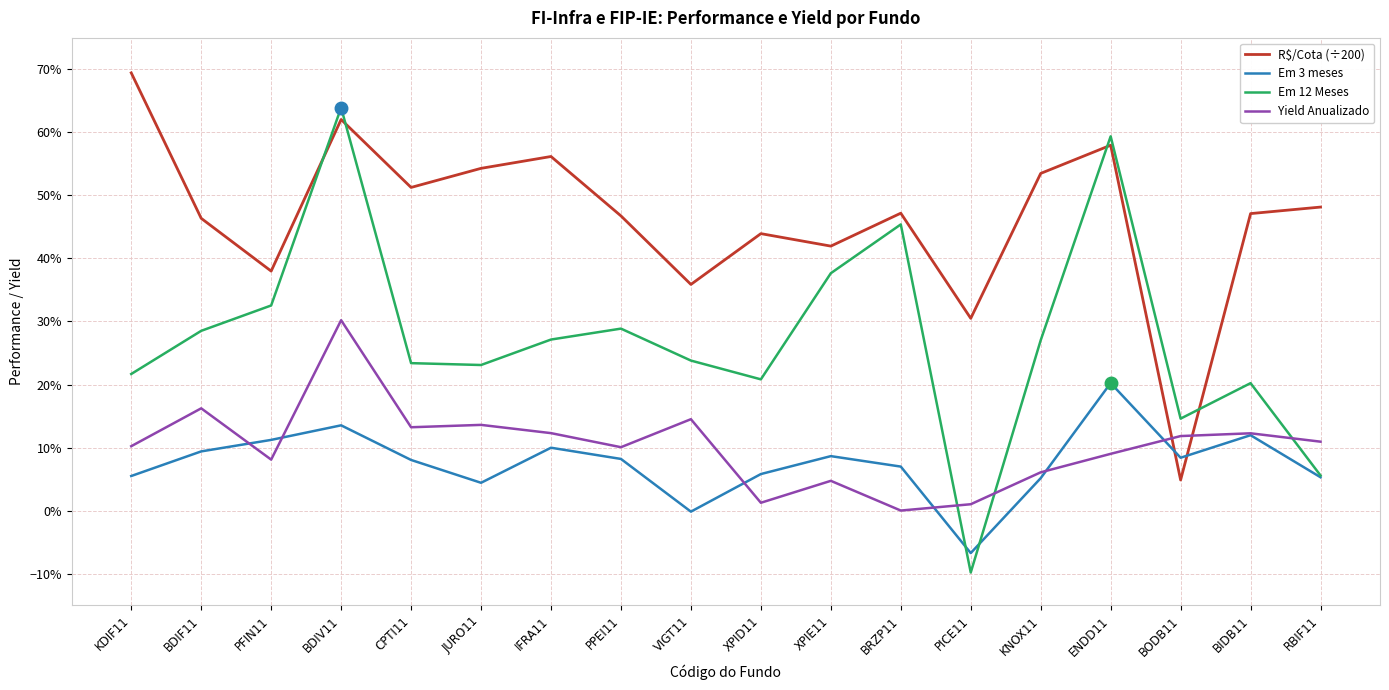

Is this an area chart (filled region under the line)?

No